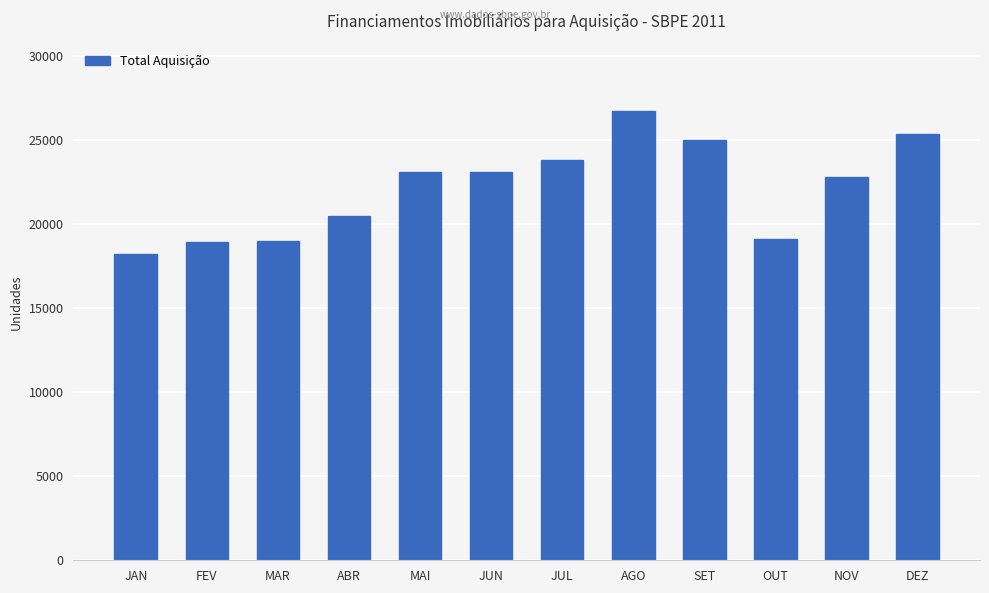

What is the label of the 7th bar from the left?

JUL